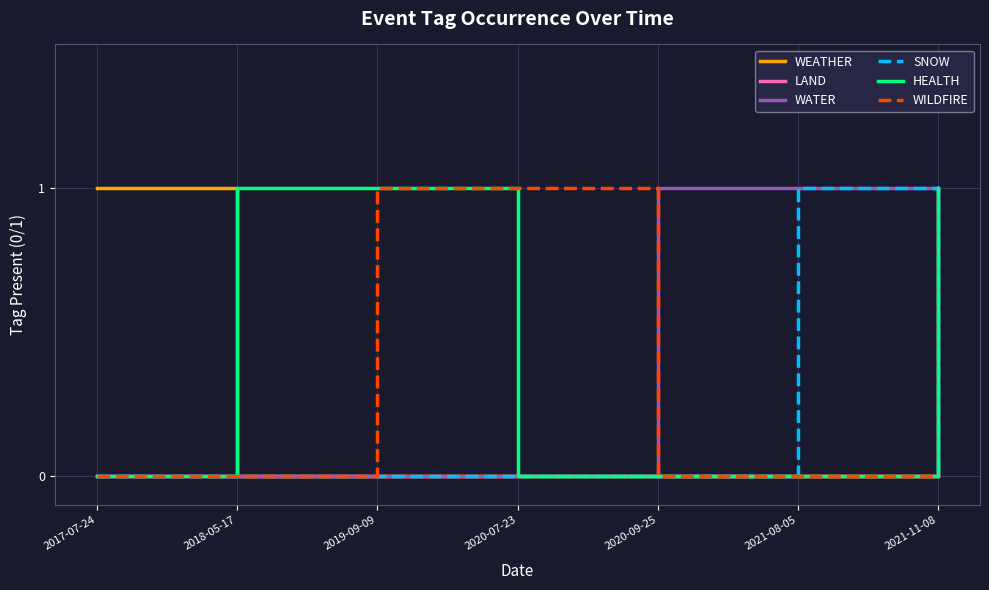

Is it true that LAND equals 1 at 2019-09-09?

False